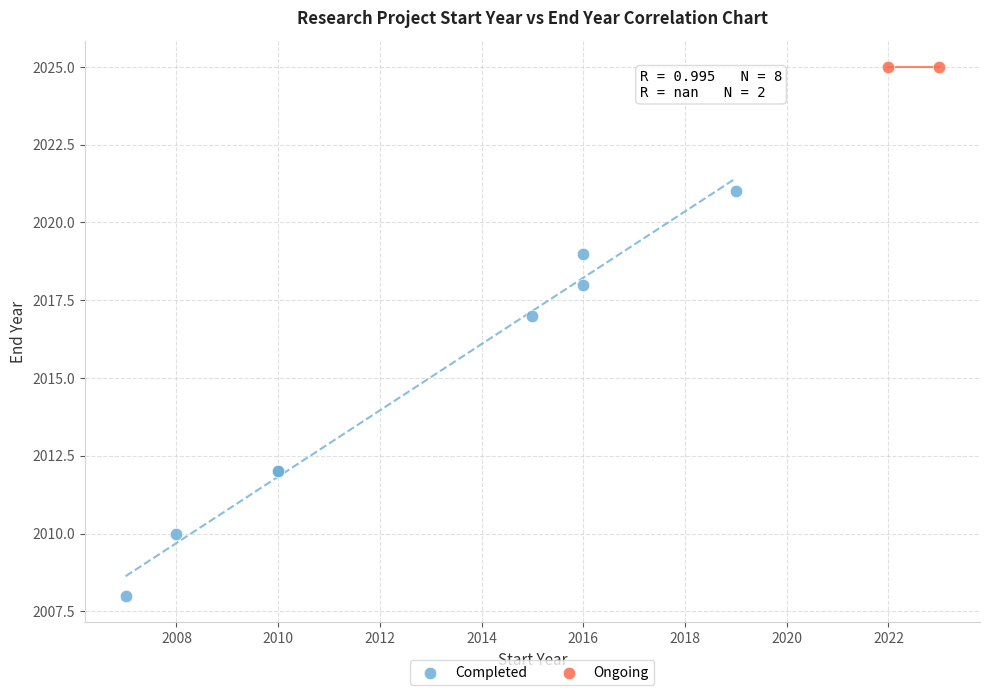

What are all the series names shown in the legend?

Completed, Ongoing